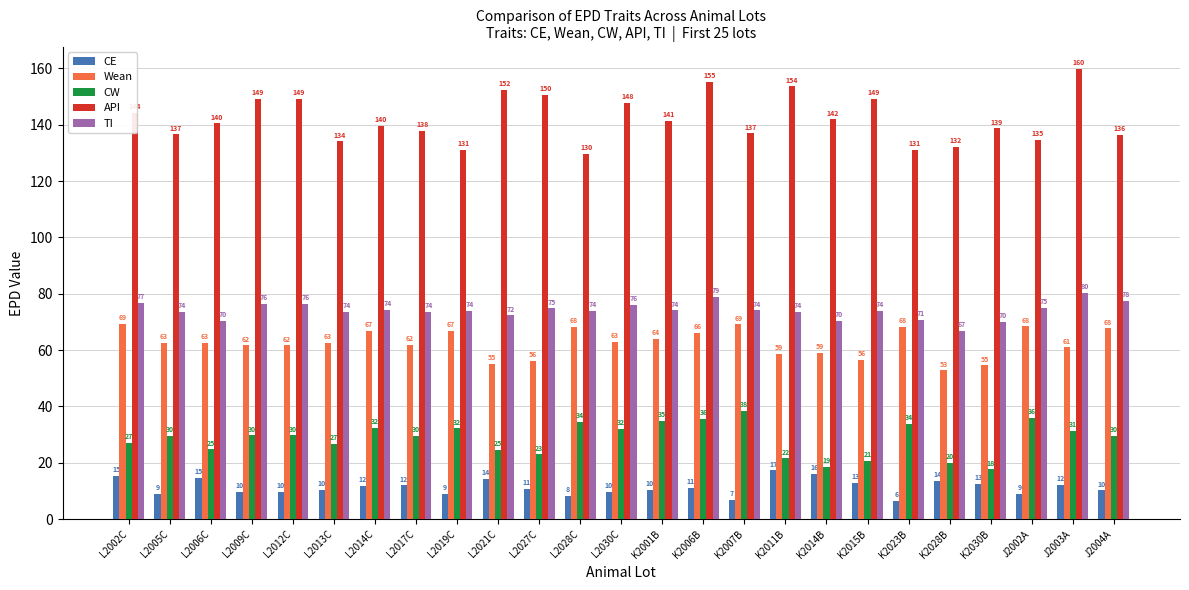

Is it true that TI equals 23.4 at L2027C?

False